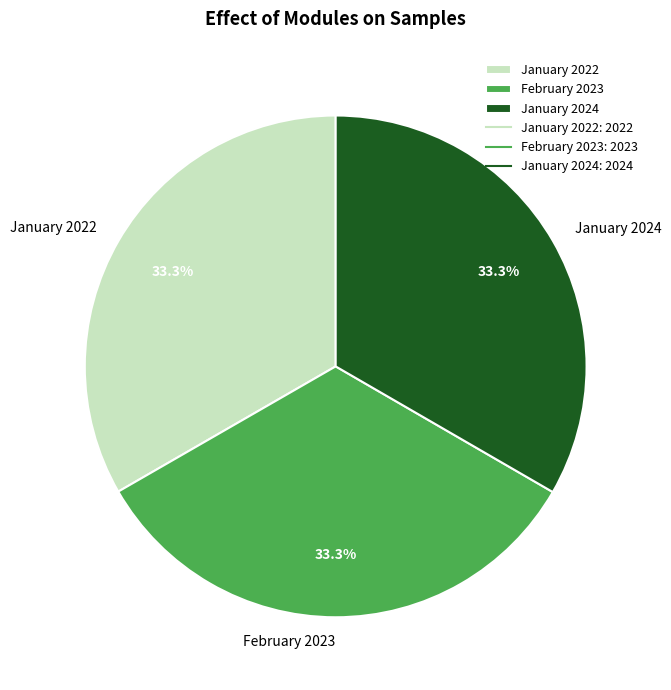

What is the ratio of the value at February 2023 to the value at January 2022?

1.0